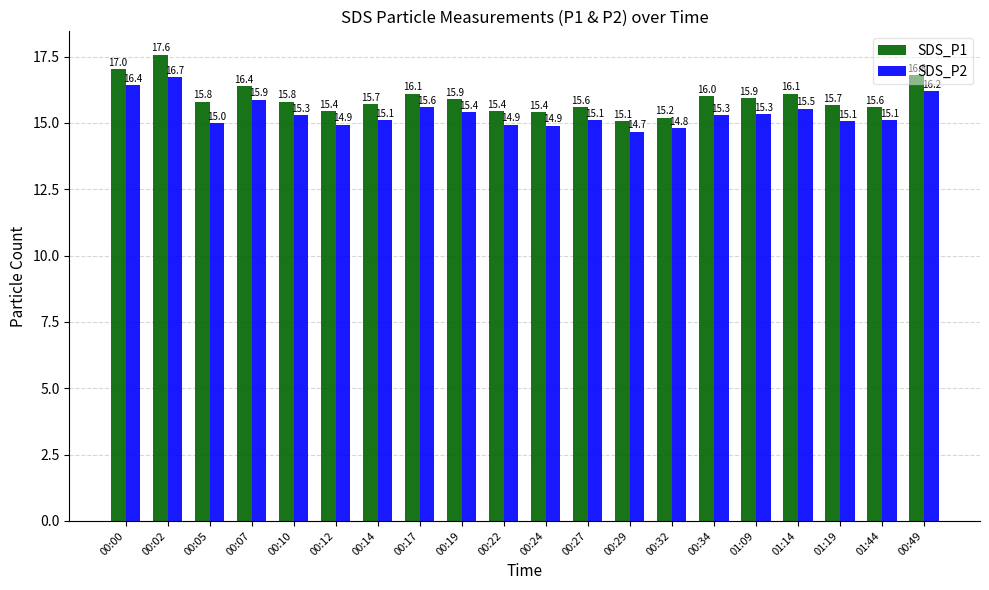

Which series has the widest spread of values?

SDS_P1